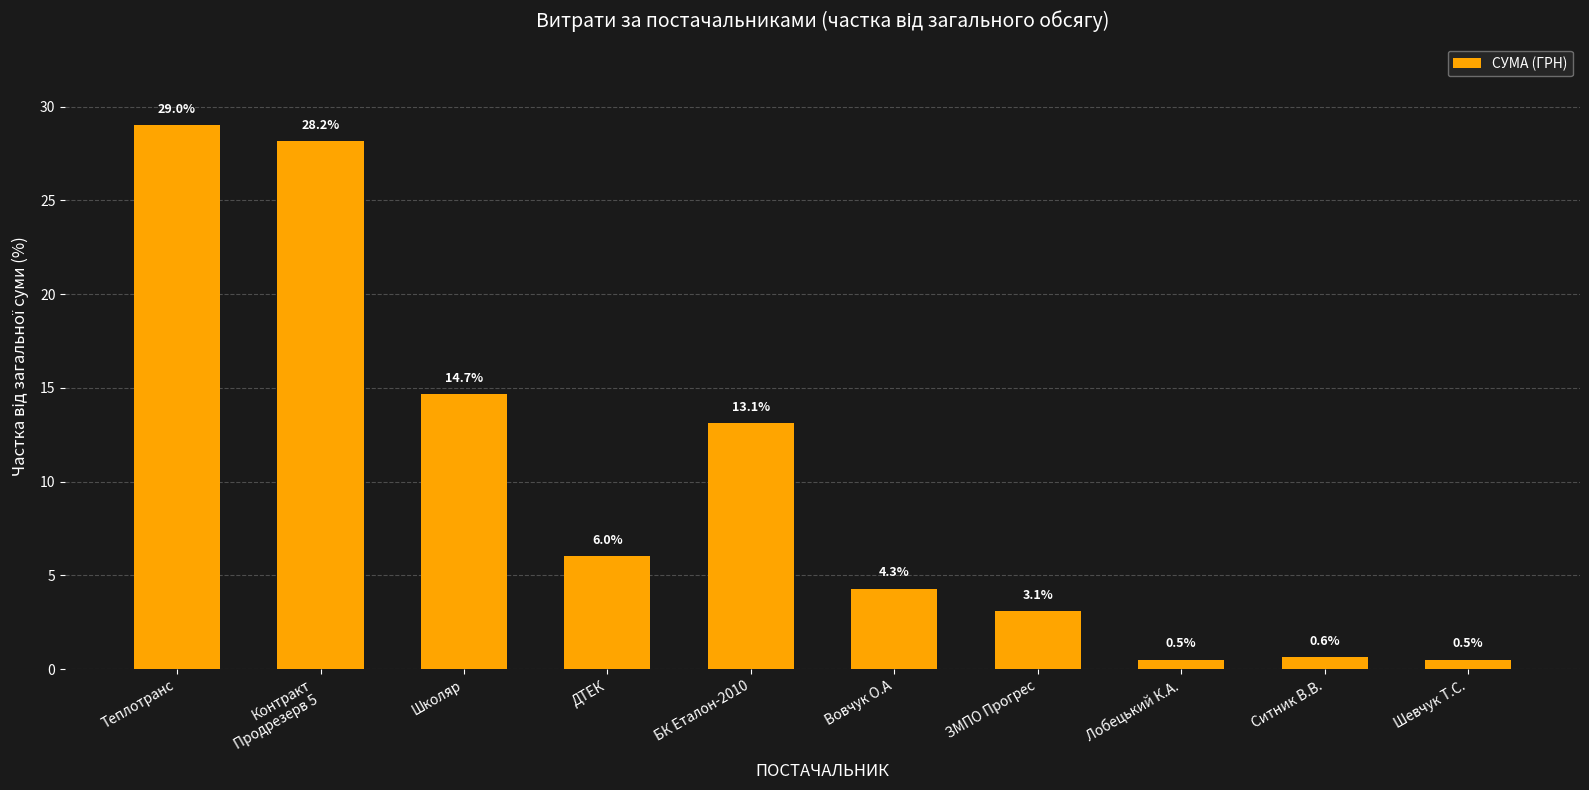

How many bars are there in total?

10